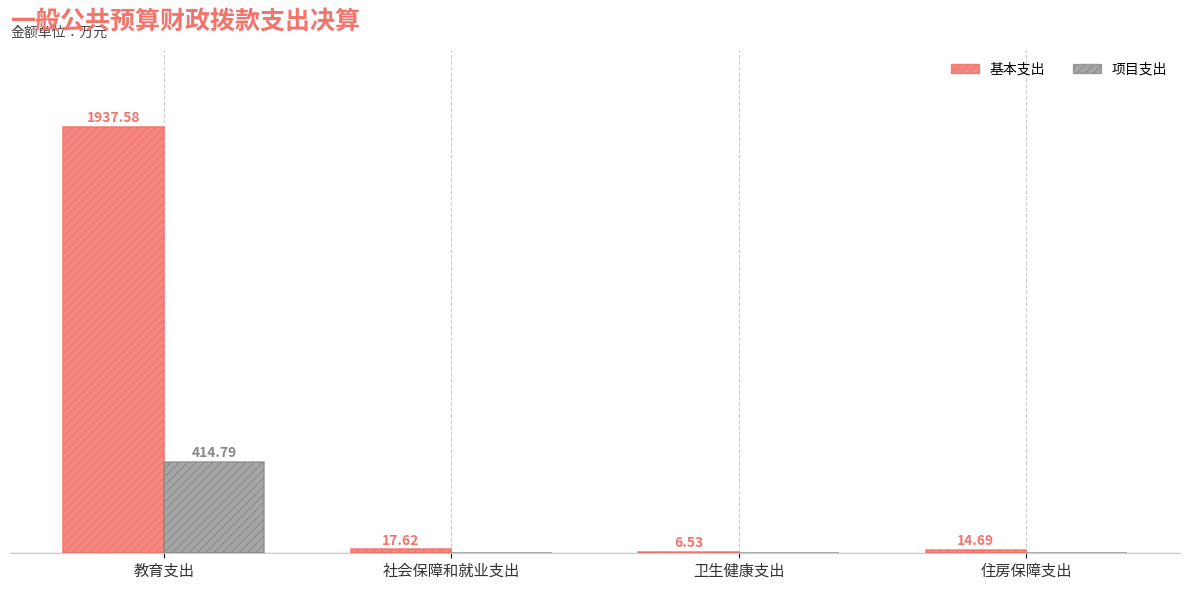

At which label is 基本支出 closest to 972?

社会保障和就业支出